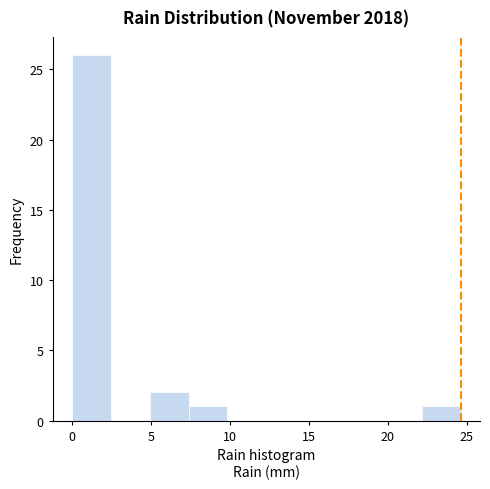

Reading left to right, transcribe this chart: for each bar, give the range it covers on the x-axis and its height. Neither the bar edges nor the heights are printed on the chart, so give them approximately, as read against the axes.

0.0 to 2.5: 26
2.5 to 5.0: 0
5.0 to 7.5: 2
7.5 to 10.0: 1
10.0 to 12.5: 0
12.5 to 15.0: 0
15.0 to 17.0: 0
17.0 to 19.5: 0
19.5 to 22.0: 0
22.0 to 24.5: 1